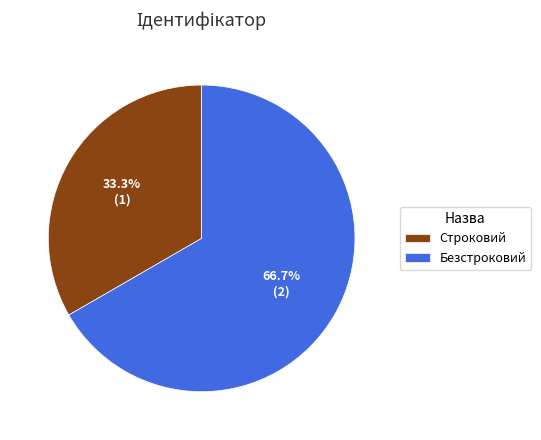

Rank the categories by value from highest to lowest.

Безстроковий, Строковий